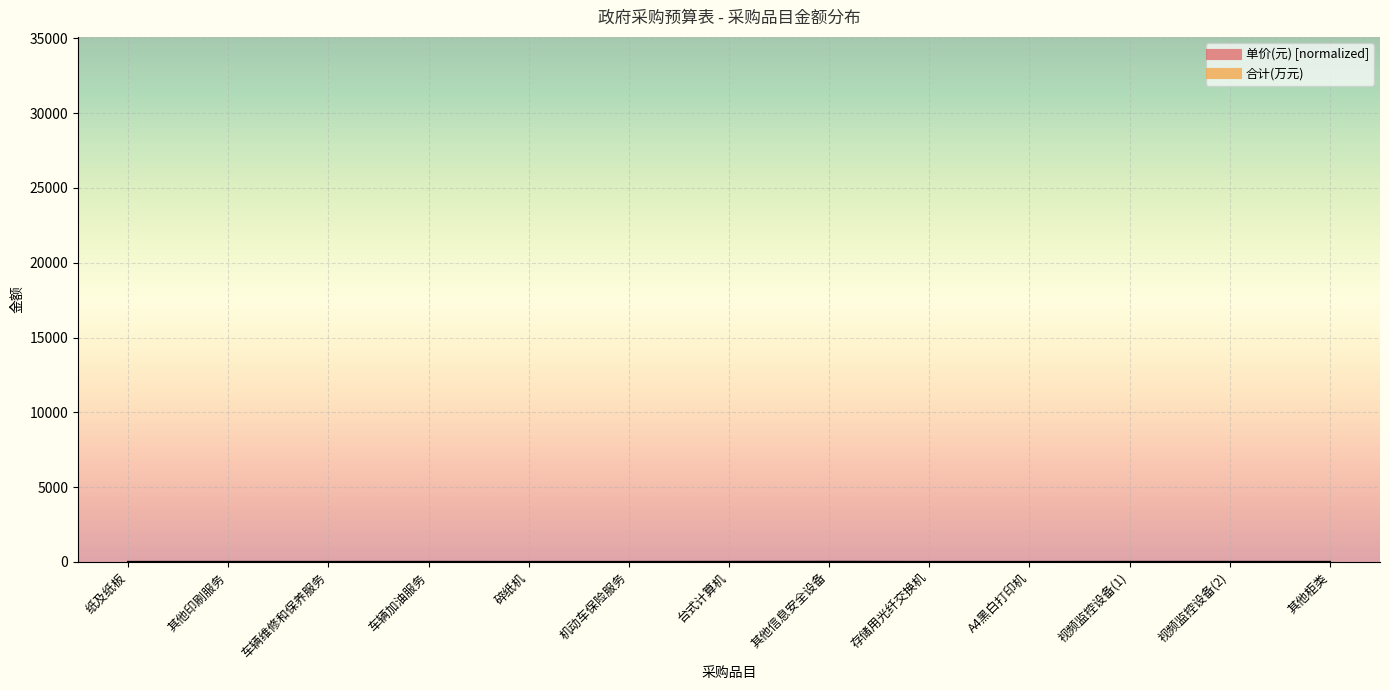

What position from the right is 车辆维修和保养服务?

11